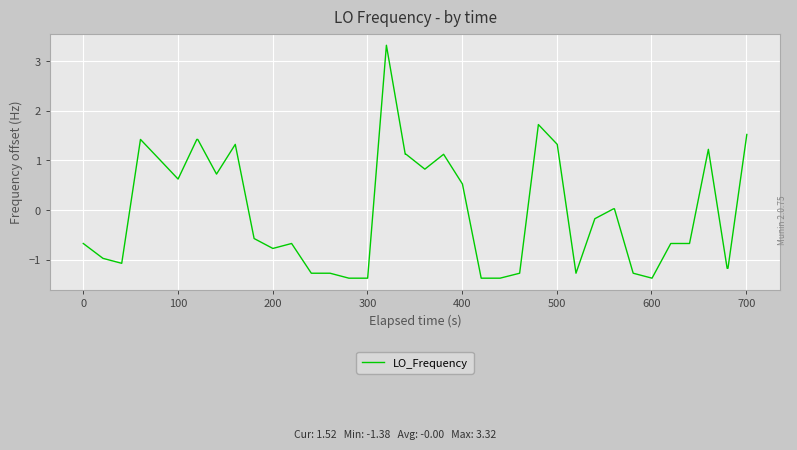

What is the minimum value shown in the chart?

-1.4